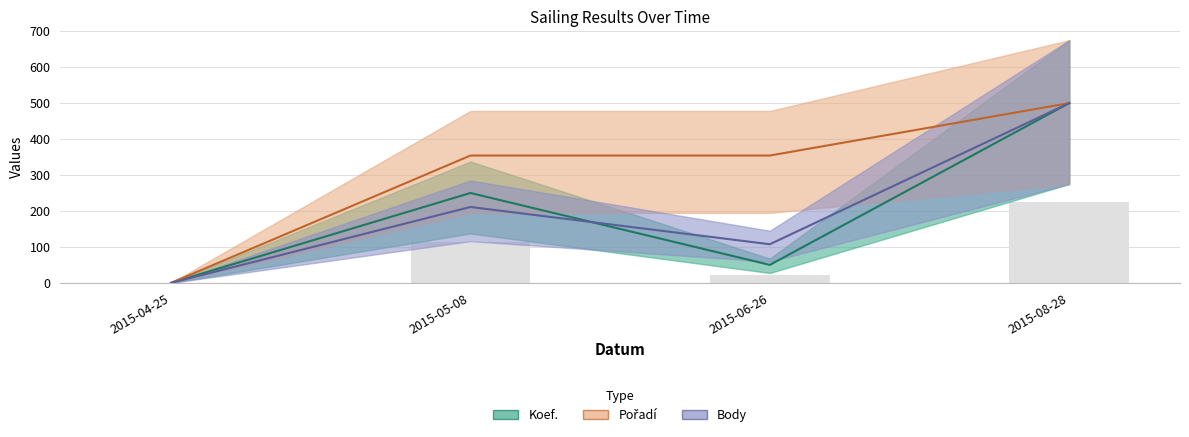

What is the difference between the highest and lowest values at 2015-05-08?

143.1